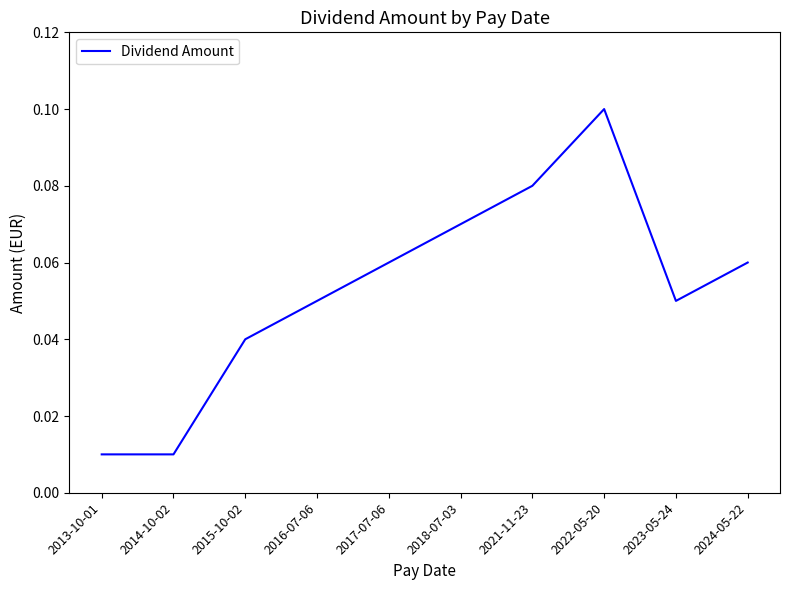

What position from the left is 2023-05-24?

9